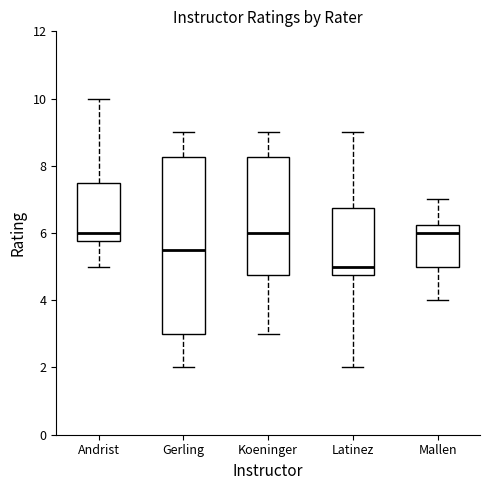

Reading left to right, read every box against the y-axis: the position of its median line, the range the box covers, and the ends of its whiskers. The values are not printed on the chart, so give them approximately, as read against the axis.

Andrist: median 6.0, box 5.8 to 7.6, whiskers 5.0 to 10.0
Gerling: median 5.6, box 3.0 to 8.2, whiskers 2.0 to 9.0
Koeninger: median 6.0, box 4.8 to 8.2, whiskers 3.0 to 9.0
Latinez: median 5.0, box 4.8 to 6.8, whiskers 2.0 to 9.0
Mallen: median 6.0, box 5.0 to 6.2, whiskers 4.0 to 7.0